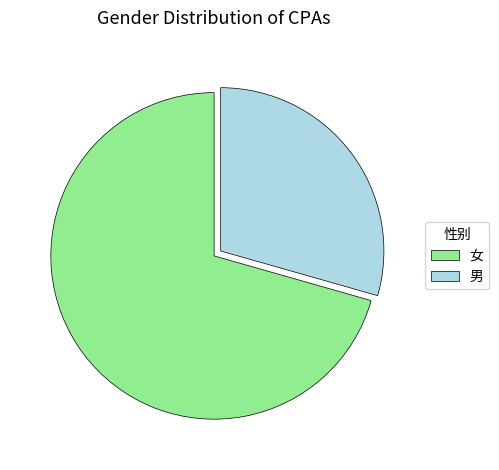

Does any single category account for the majority?

Yes